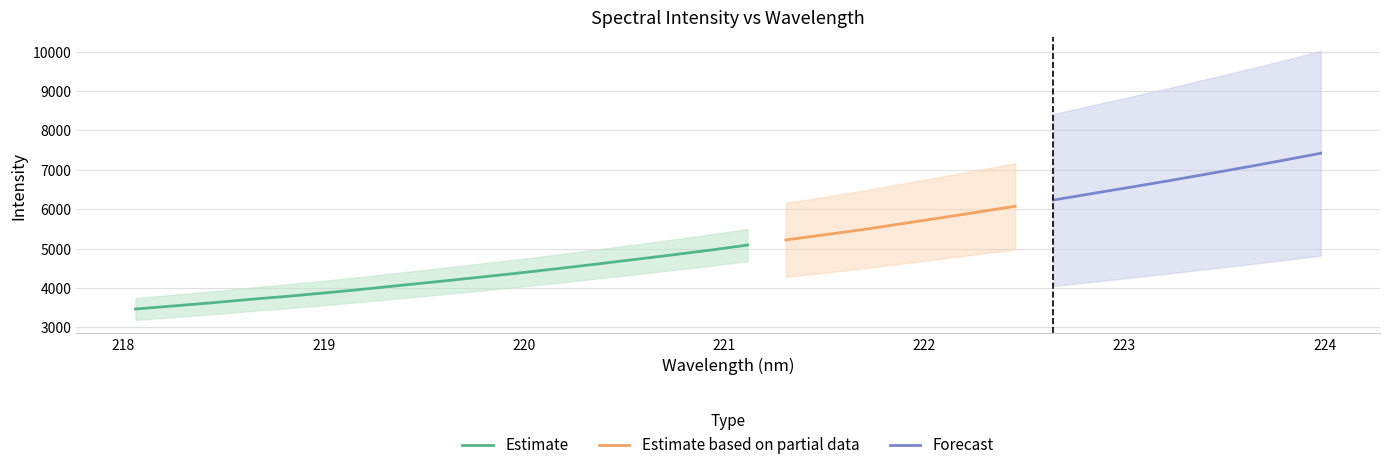

At which label is the value closest to 5443?

221.6902